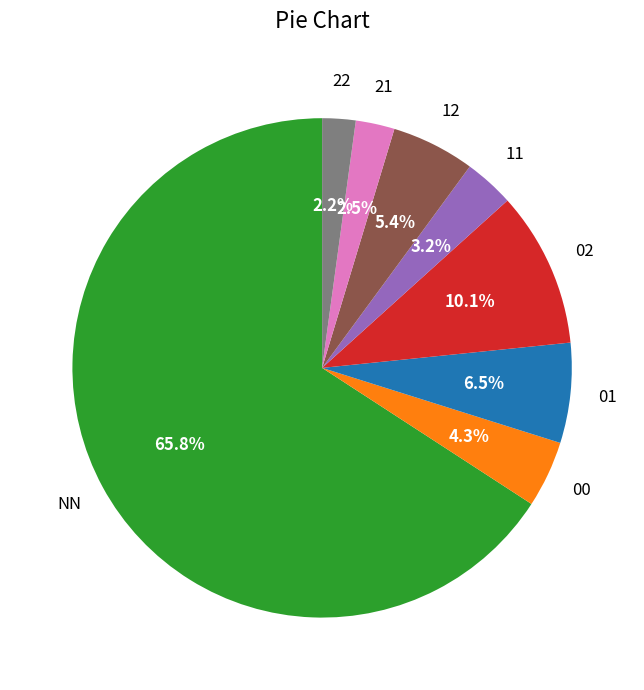

Is there any slice that represents more than half of the pie?

Yes